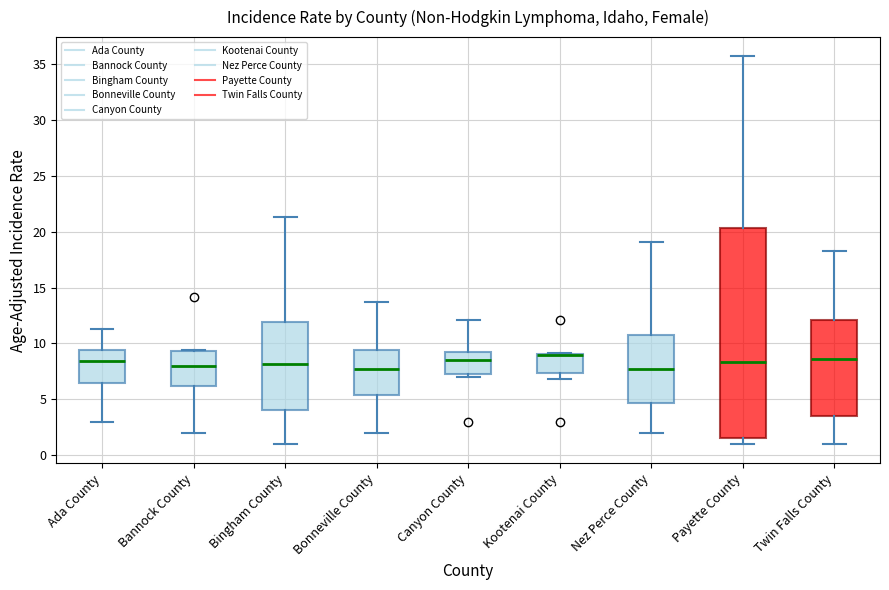

Comparing the boxes themselves (not the whiskers), which one is the tallest?

Payette County